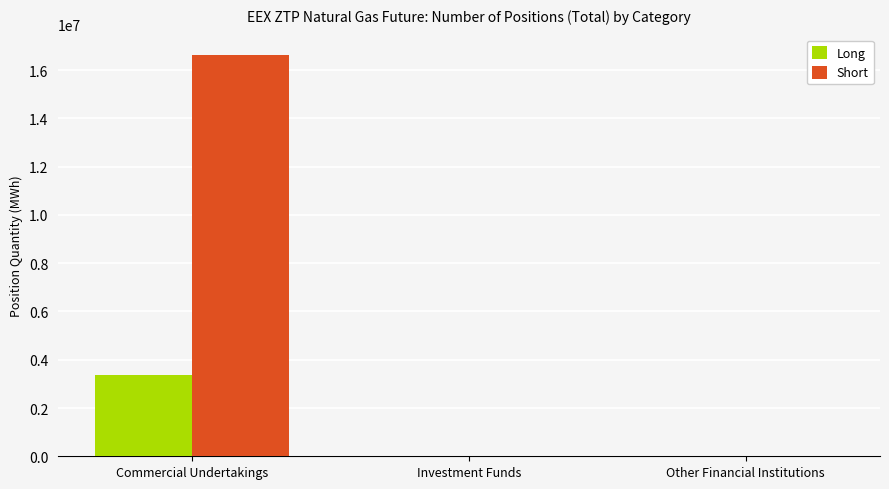

True or false: Short has a value of 0 at Investment Funds.

True